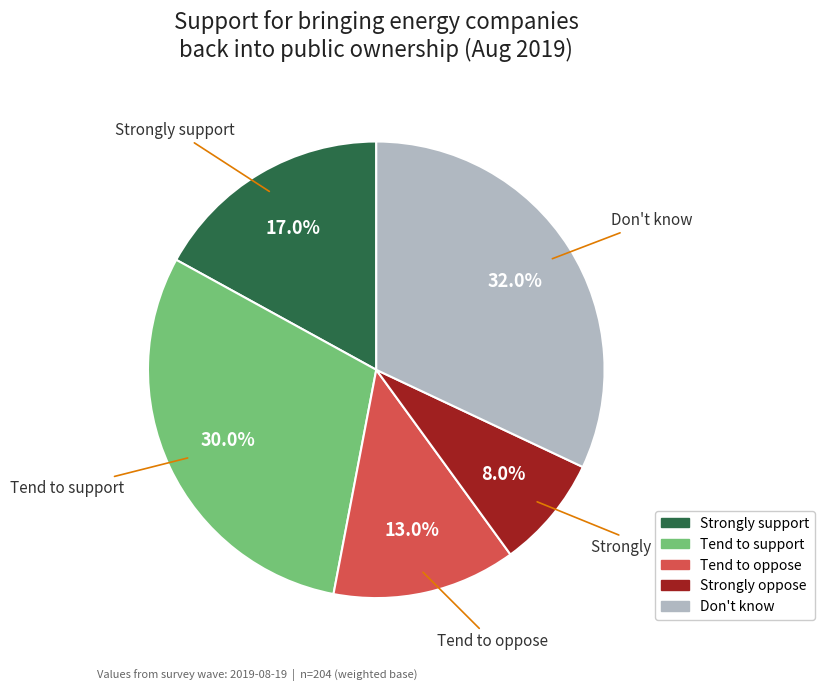

Count the number of slices in the pie.

5